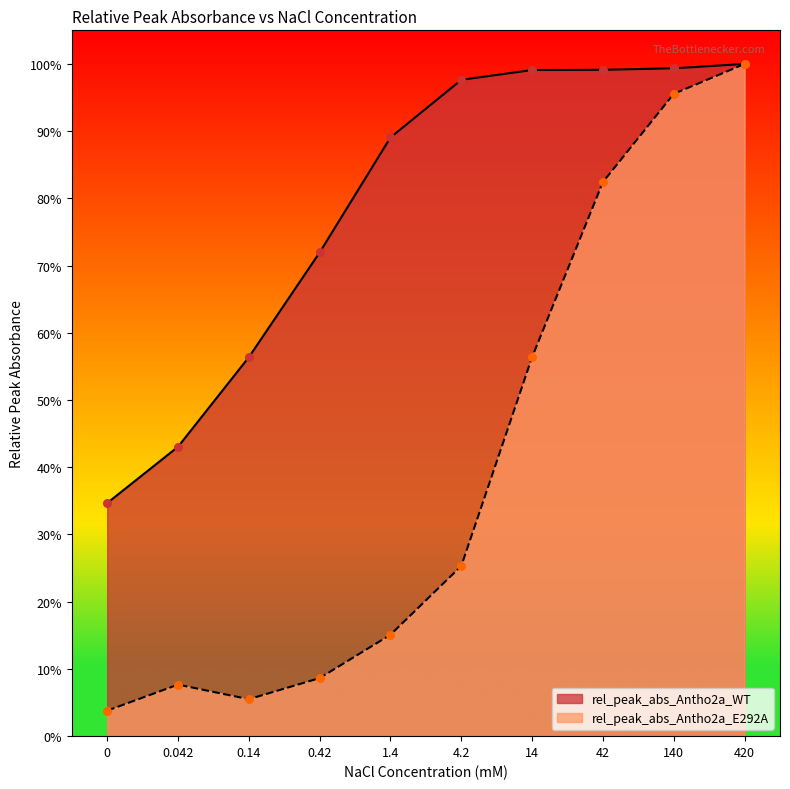

At how many categories does at least one series exceed 0?

10